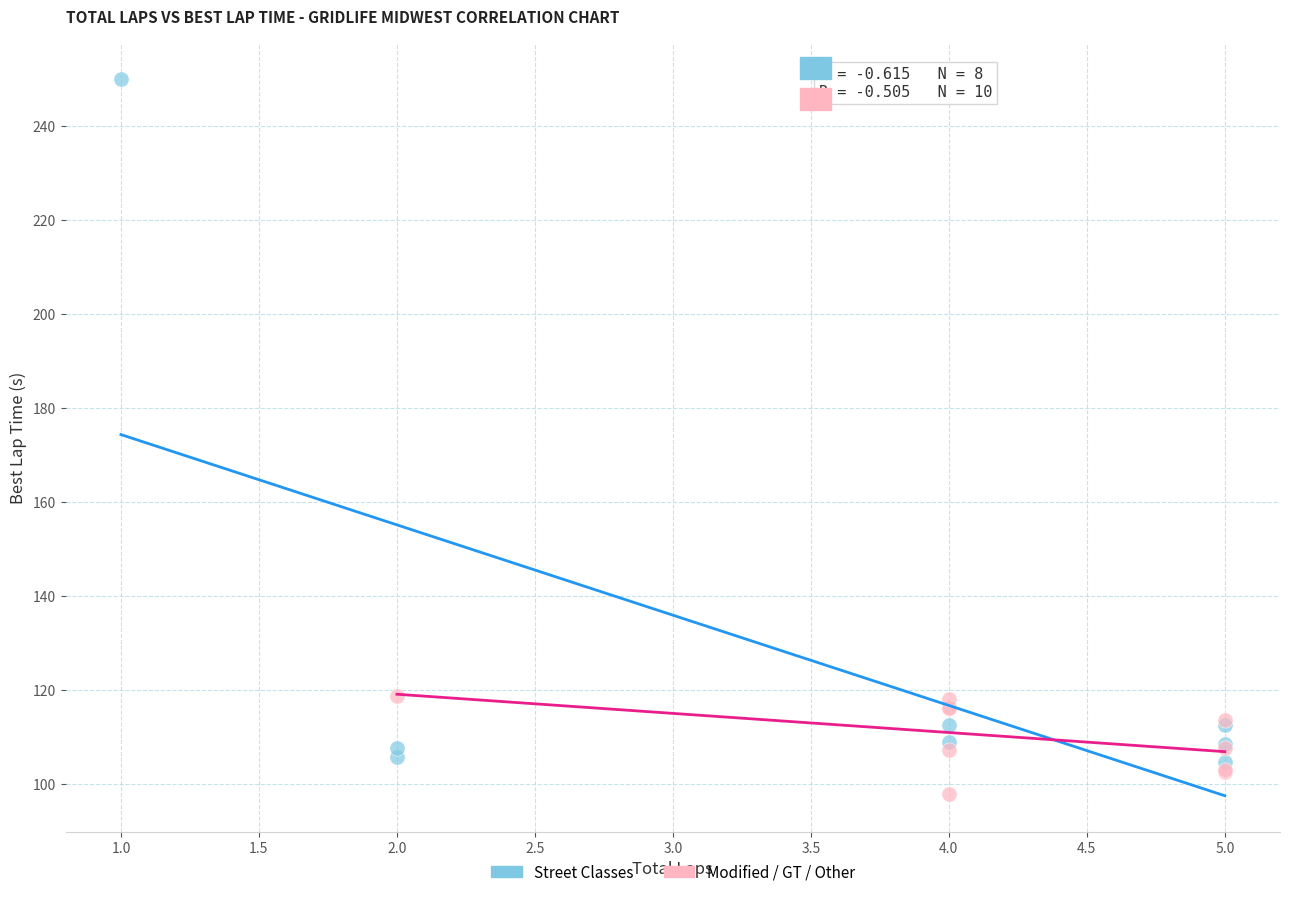

Which series reaches the minimum Y coordinate?

Modified / GT / Other